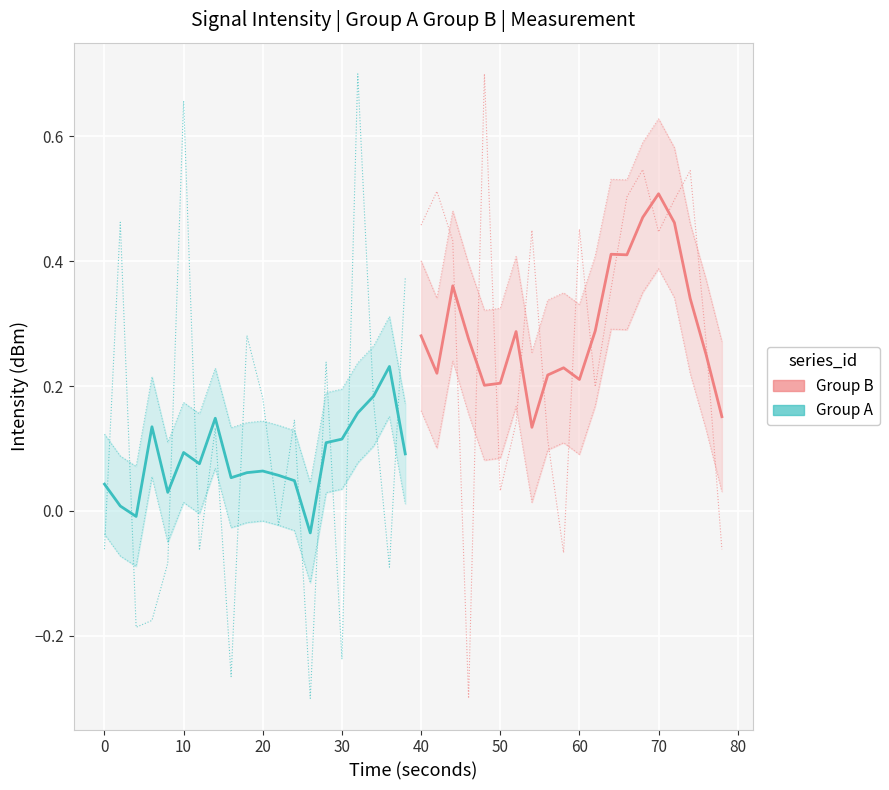

What are all the series names shown in the legend?

Group A (Teal), Group B (Salmon)